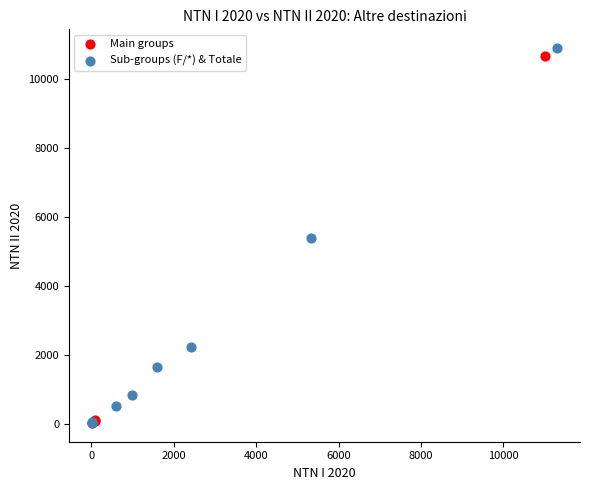

What are all the series names shown in the legend?

Main groups, Sub-groups (F/*) & Totale